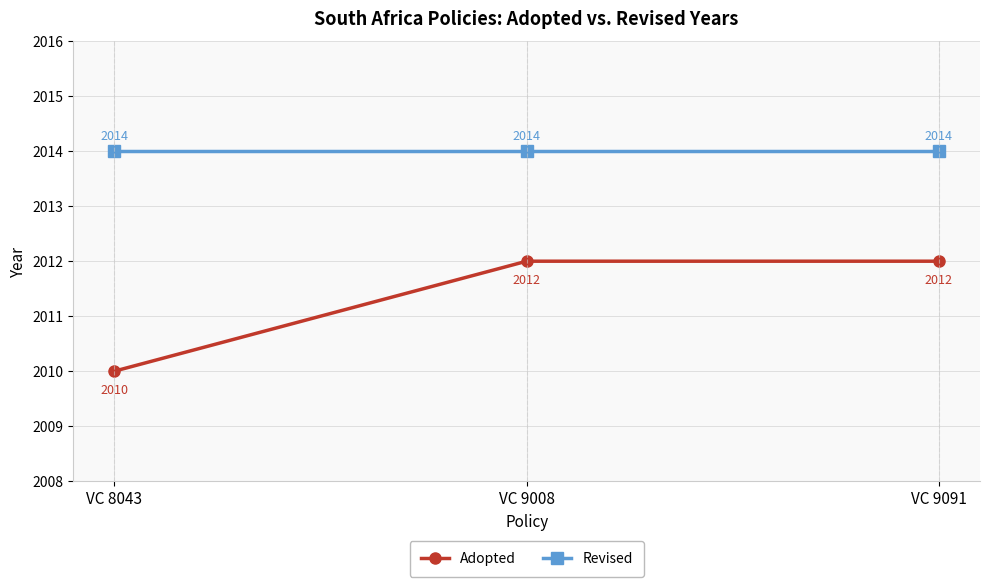

What is the average value of the Adopted series?

2011